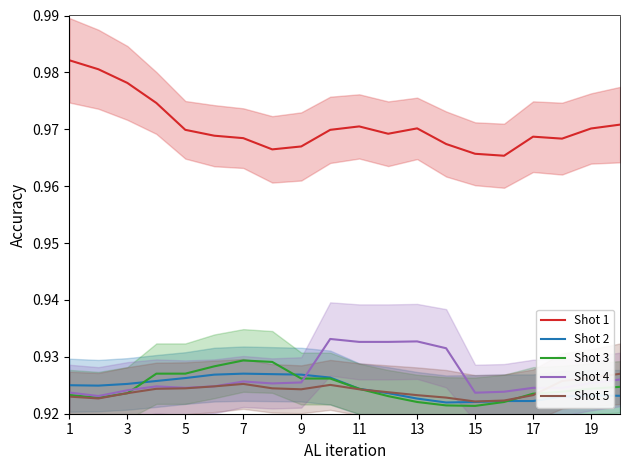

Is the value of Shot 5 at 9 greater than the value of Shot 3 at 7?

No